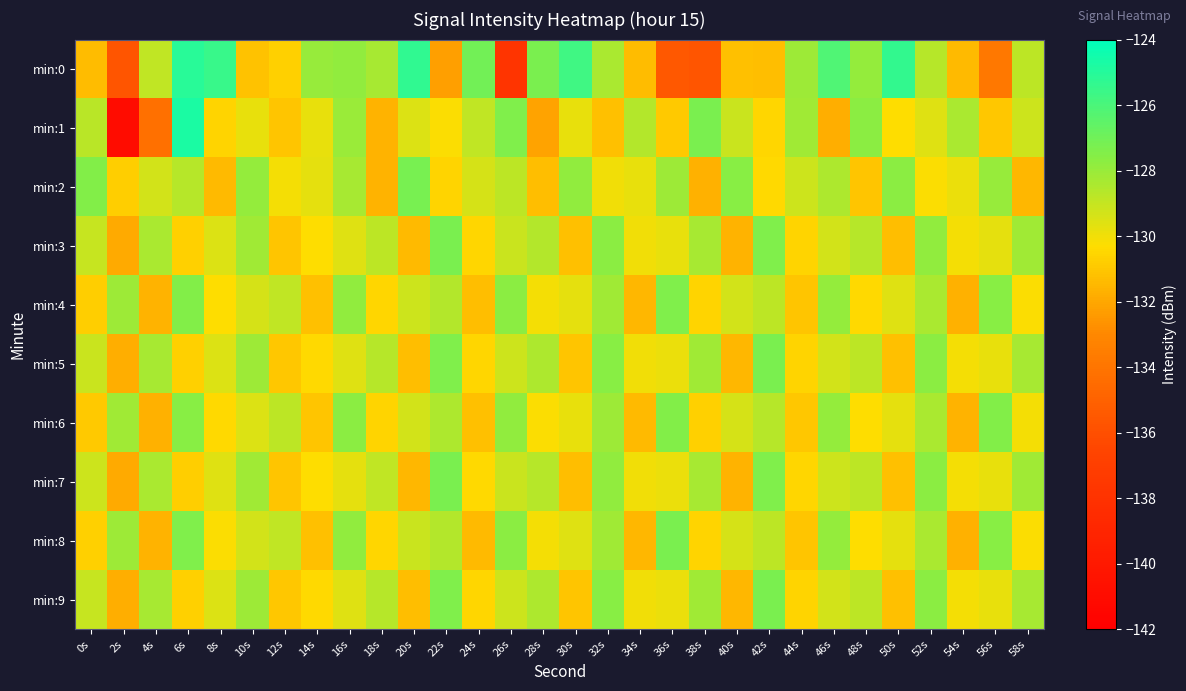

Reading left to right, list all the values displayed in this chart.

min:0: 0s=-131.3	2s=-135.6	4s=-128.9	6s=-125.1	8s=-125.5	10s=-131.1	12s=-130.7	14s=-128.0	16s=-127.8	18s=-128.3	20s=-125.3	22s=-132.3	24s=-127.1	26s=-137.8	28s=-127.3	30s=-125.7	32s=-128.4	34s=-131.4	36s=-135.5	38s=-135.6	40s=-131.2	42s=-131.3	44s=-128.1	46s=-126.1	48s=-127.9	50s=-125.3	52s=-128.7	54s=-131.4	56s=-133.8	58s=-128.8
min:1: 0s=-128.7	2s=-141.0	4s=-134.2	6s=-124.7	8s=-130.6	10s=-129.8	12s=-131.1	14s=-129.8	16s=-128.0	18s=-131.6	20s=-129.5	22s=-130.2	24s=-128.9	26s=-127.4	28s=-132.1	30s=-129.8	32s=-131.2	34s=-128.6	36s=-130.9	38s=-127.3	40s=-129.1	42s=-130.5	44s=-128.2	46s=-131.8	48s=-127.7	50s=-130.3	52s=-129.6	54s=-128.4	56s=-131.0	58s=-129.2
min:2: 0s=-127.5	2s=-130.8	4s=-129.3	6s=-128.7	8s=-131.4	10s=-127.9	12s=-130.1	14s=-129.7	16s=-128.3	18s=-131.6	20s=-127.2	22s=-130.6	24s=-129.4	26s=-128.8	28s=-131.3	30s=-127.8	32s=-130.0	34s=-129.8	36s=-128.1	38s=-131.7	40s=-127.6	42s=-130.4	44s=-129.2	46s=-128.5	48s=-131.1	50s=-127.7	52s=-130.2	54s=-129.9	56s=-128.0	58s=-131.5
min:3: 0s=-129.0	2s=-131.9	4s=-128.4	6s=-130.7	8s=-129.5	10s=-128.2	12s=-131.1	14s=-130.3	16s=-129.6	18s=-128.8	20s=-131.4	22s=-127.3	24s=-130.5	26s=-129.1	28s=-128.6	30s=-131.2	32s=-127.7	34s=-130.0	36s=-129.8	38s=-128.3	40s=-131.6	42s=-127.4	44s=-130.6	46s=-129.3	48s=-128.7	50s=-131.3	52s=-127.8	54s=-130.1	56s=-129.7	58s=-128.2
min:4: 0s=-130.8	2s=-128.1	4s=-131.6	6s=-127.5	8s=-130.3	10s=-129.4	12s=-128.9	14s=-131.2	16s=-127.8	18s=-130.5	20s=-129.2	22s=-128.6	24s=-131.3	26s=-127.7	28s=-130.1	30s=-129.7	32s=-128.2	34s=-131.5	36s=-127.4	38s=-130.6	40s=-129.3	42s=-128.8	44s=-131.1	46s=-127.9	48s=-130.4	50s=-129.6	52s=-128.4	54s=-131.7	56s=-127.6	58s=-130.2
min:5: 0s=-129.1	2s=-131.8	4s=-128.3	6s=-130.7	8s=-129.5	10s=-128.1	12s=-131.0	14s=-130.4	16s=-129.6	18s=-128.7	20s=-131.3	22s=-127.4	24s=-130.5	26s=-129.2	28s=-128.5	30s=-131.1	32s=-127.6	34s=-130.0	36s=-129.9	38s=-128.2	40s=-131.5	42s=-127.3	44s=-130.6	46s=-129.3	48s=-128.8	50s=-131.2	52s=-127.7	54s=-130.1	56s=-129.8	58s=-128.3
min:6: 0s=-130.9	2s=-128.2	4s=-131.7	6s=-127.6	8s=-130.4	10s=-129.5	12s=-128.8	14s=-131.1	16s=-127.7	18s=-130.6	20s=-129.3	22s=-128.5	24s=-131.2	26s=-127.8	28s=-130.2	30s=-129.8	32s=-128.1	34s=-131.4	36s=-127.5	38s=-130.7	40s=-129.4	42s=-128.7	44s=-131.0	46s=-127.9	48s=-130.3	50s=-129.7	52s=-128.4	54s=-131.6	56s=-127.5	58s=-130.1
min:7: 0s=-129.2	2s=-131.9	4s=-128.4	6s=-130.8	8s=-129.6	10s=-128.2	12s=-131.1	14s=-130.3	16s=-129.7	18s=-128.9	20s=-131.5	22s=-127.3	24s=-130.4	26s=-129.1	28s=-128.7	30s=-131.3	32s=-127.8	34s=-130.0	36s=-129.9	38s=-128.3	40s=-131.6	42s=-127.4	44s=-130.5	46s=-129.2	48s=-128.8	50s=-131.2	52s=-127.7	54s=-130.1	56s=-129.8	58s=-128.2
min:8: 0s=-130.7	2s=-128.1	4s=-131.6	6s=-127.4	8s=-130.2	10s=-129.3	12s=-128.9	14s=-131.2	16s=-127.8	18s=-130.5	20s=-129.1	22s=-128.6	24s=-131.4	26s=-127.7	28s=-130.1	30s=-129.6	32s=-128.2	34s=-131.5	36s=-127.3	38s=-130.6	40s=-129.4	42s=-128.8	44s=-131.1	46s=-127.9	48s=-130.3	50s=-129.7	52s=-128.4	54s=-131.7	56s=-127.6	58s=-130.2
min:9: 0s=-129.0	2s=-131.8	4s=-128.3	6s=-130.7	8s=-129.5	10s=-128.1	12s=-131.0	14s=-130.4	16s=-129.6	18s=-128.7	20s=-131.3	22s=-127.4	24s=-130.5	26s=-129.2	28s=-128.5	30s=-131.1	32s=-127.6	34s=-130.0	36s=-129.9	38s=-128.2	40s=-131.5	42s=-127.3	44s=-130.6	46s=-129.3	48s=-128.8	50s=-131.2	52s=-127.7	54s=-130.1	56s=-129.8	58s=-128.3